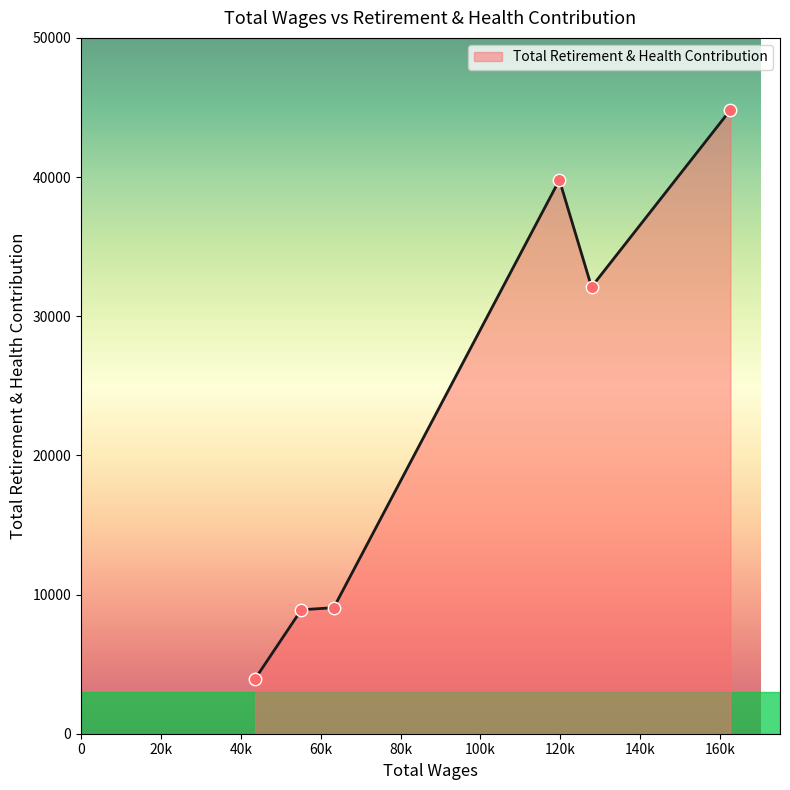

True or false: the data has more than 2 interior local peaks.

False